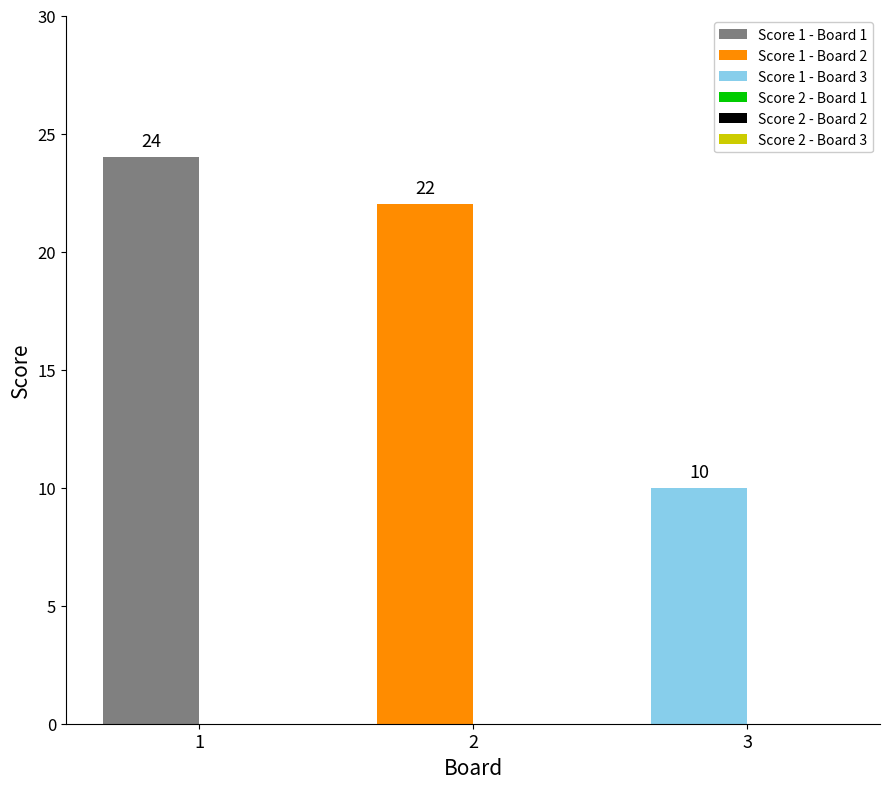

Reading left to right, what are all the values shown in this chart?

Score 1: 1=24	2=22	3=10
Score 2: 1=0	2=0	3=0